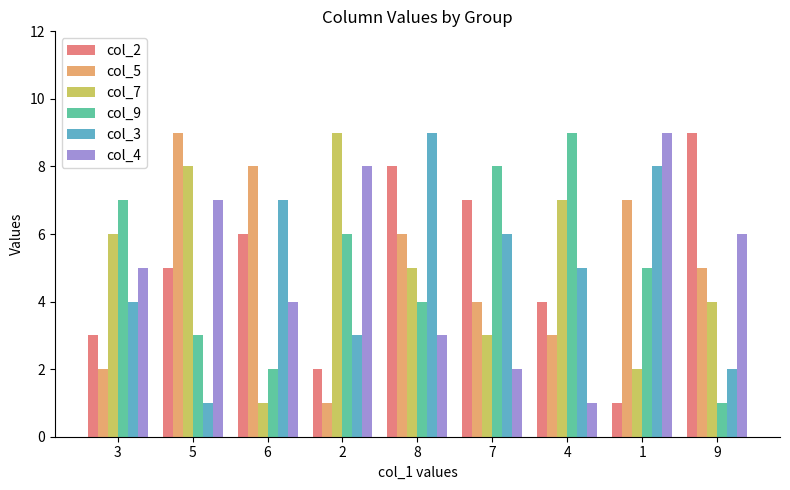

At which category is the sum across all series the highest?

8